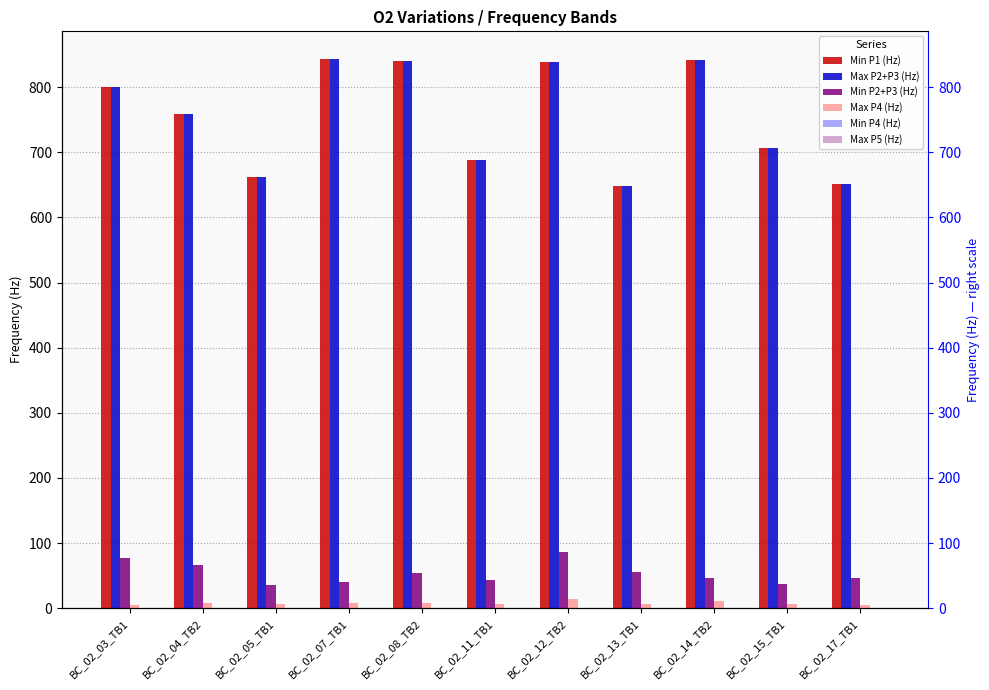

Is the value of Max P5 (Hz) at BC_02_15_TB1 greater than the value of Max P4 (Hz) at BC_02_05_TB1?

No